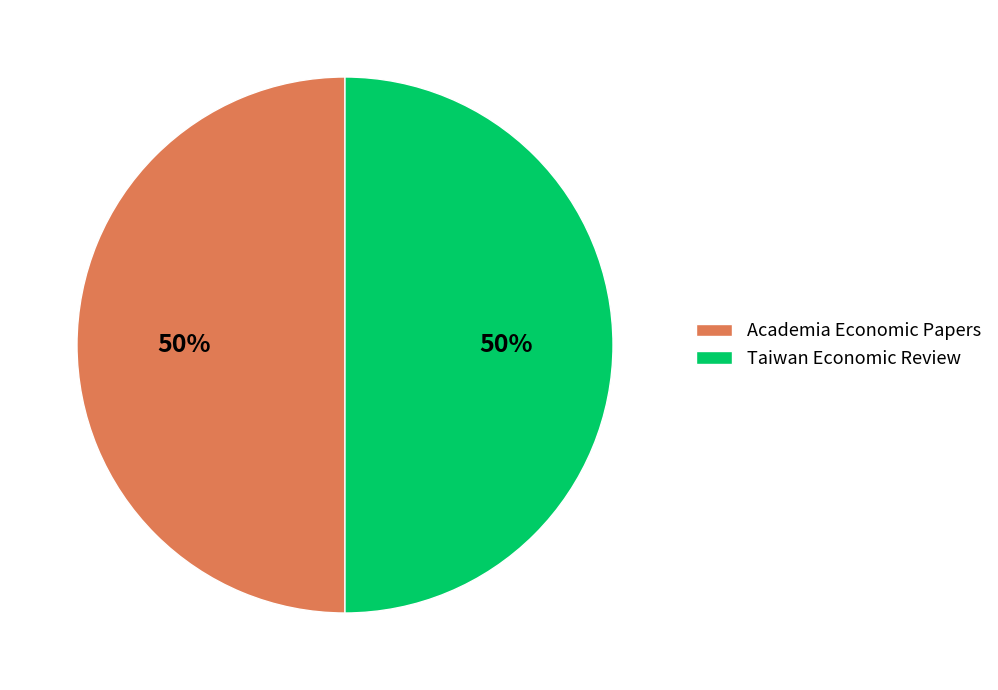

What is the ratio of the value at Taiwan Economic Review to the value at Academia Economic Papers?

1.0